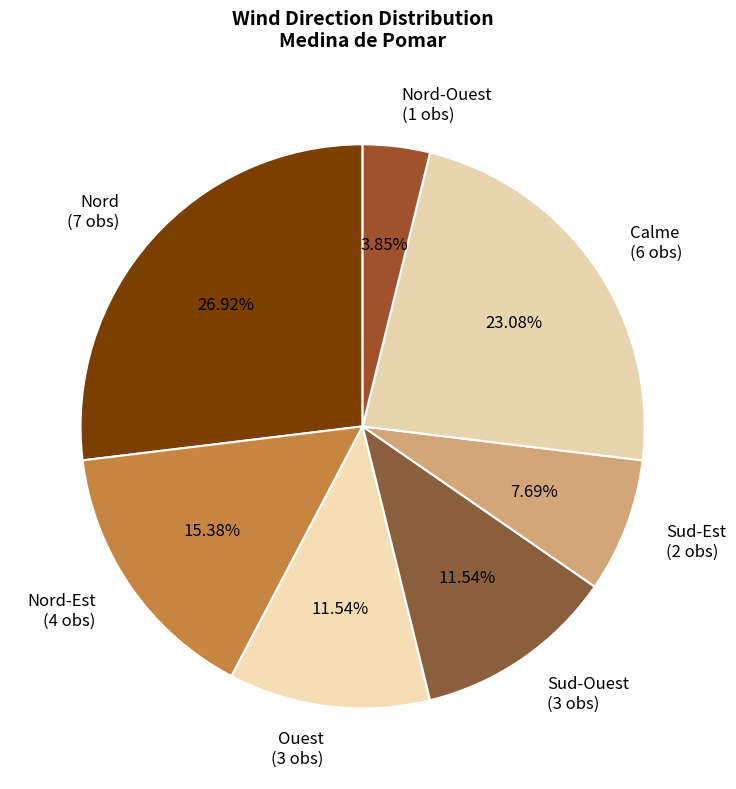

Approximately how many times larger is the value at Calme (6 obs) compared to Sud-Ouest (3 obs)?

2.0